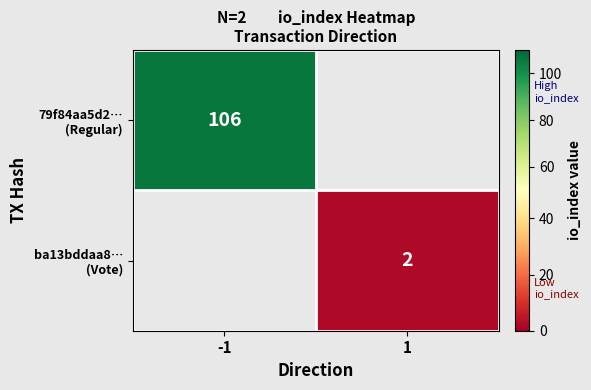

True or false: ba13bddaa8… (Vote) has a value of 2.7 at 1.

False